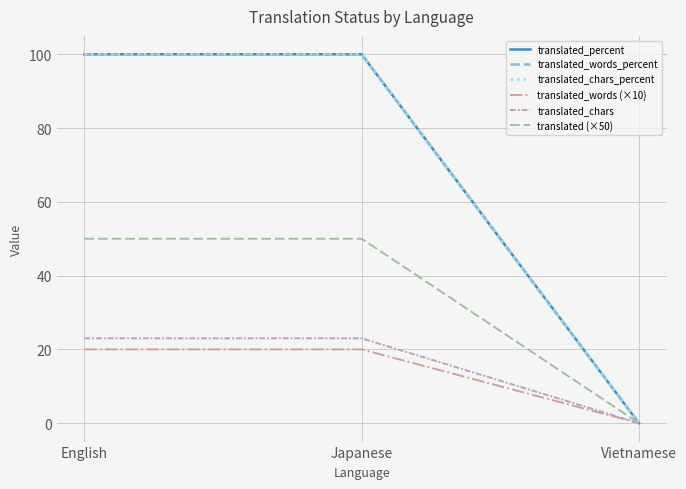

Reading left to right, transcribe all the data shown in this chart.

translated_percent: English=100	Japanese=100	Vietnamese=0
translated_words_percent: English=100	Japanese=100	Vietnamese=0
translated_chars_percent: English=100	Japanese=100	Vietnamese=0
translated_words (×10): English=20	Japanese=20	Vietnamese=0
translated_chars: English=23	Japanese=23	Vietnamese=0
translated (×50): English=50	Japanese=50	Vietnamese=0